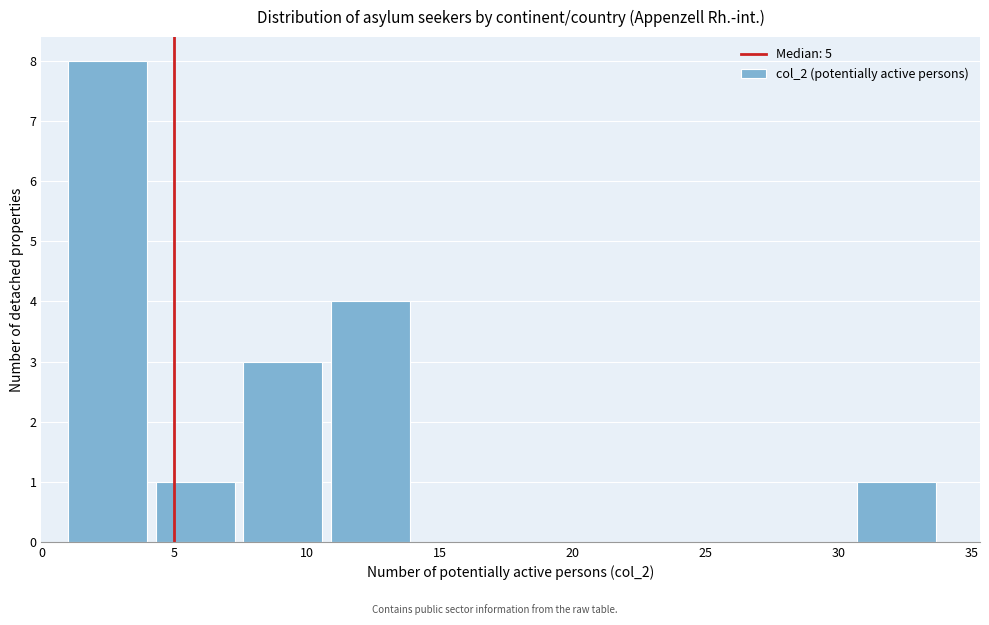

Over which range of the x-axis is the bar tallest?

1.0 to 4.3